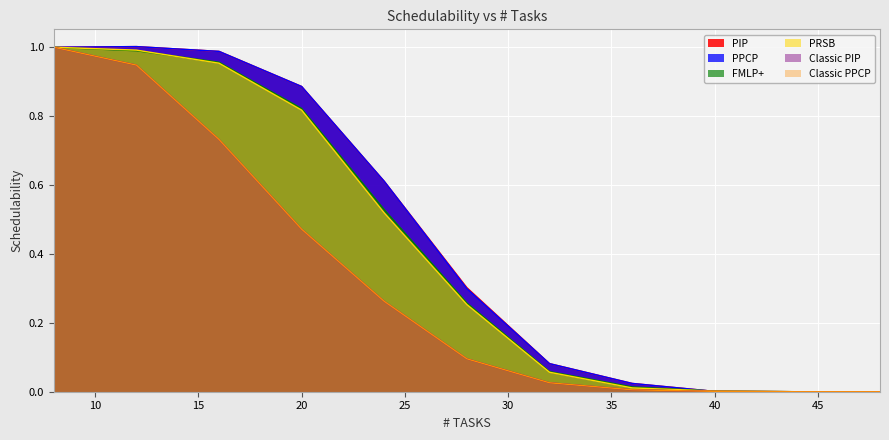

How many data points in PPCP are above 0?

9